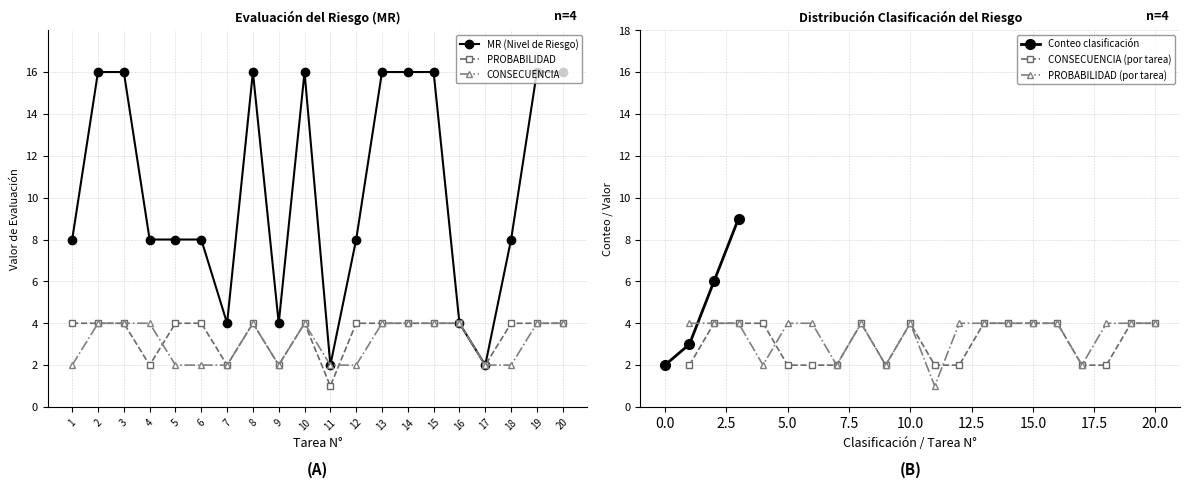

True or false: INTOLERABLE has a value of 4 at Tarea 11.

False